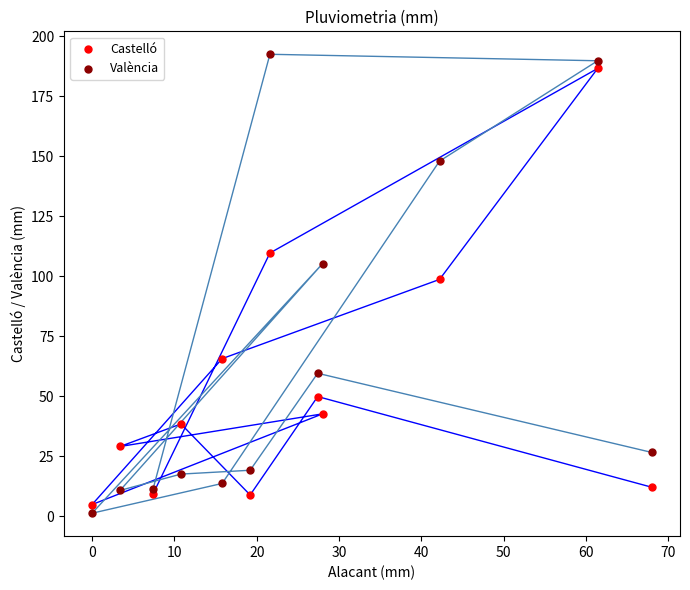

Which series has the widest spread of Y values?

València